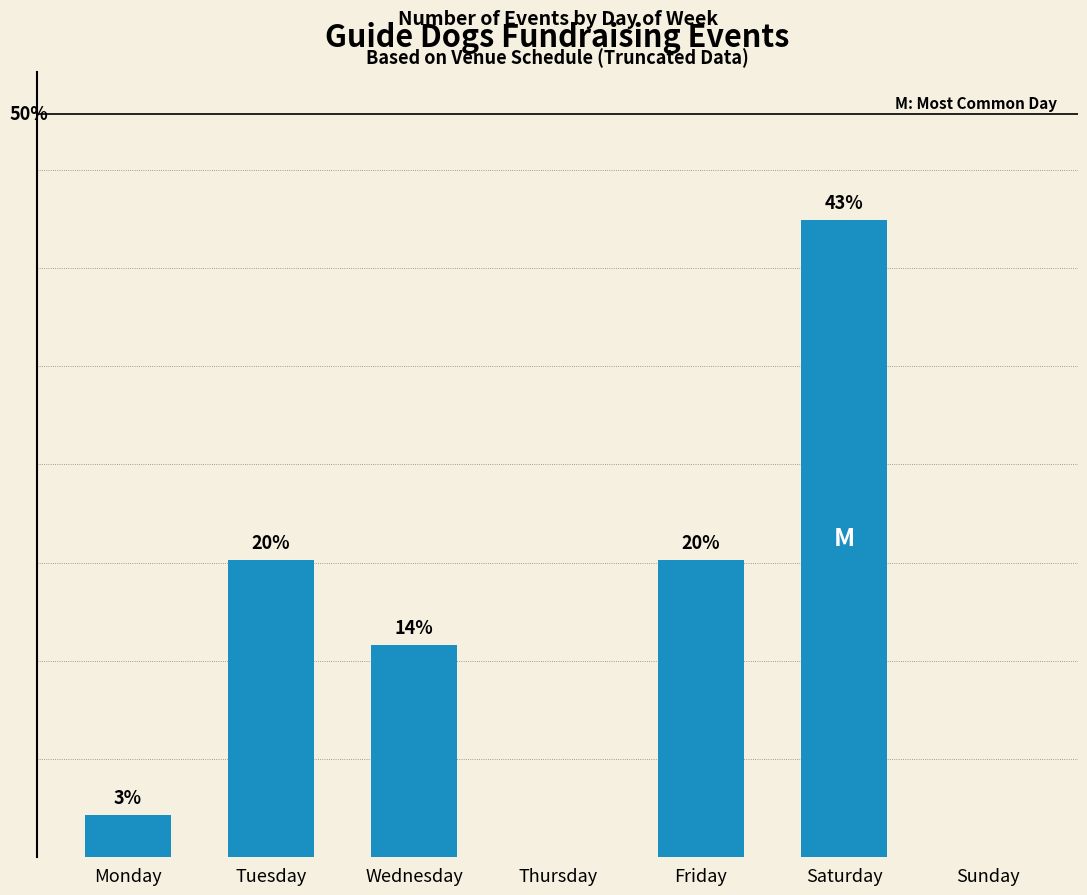

At which category does the chart reach its peak across all series?

Saturday